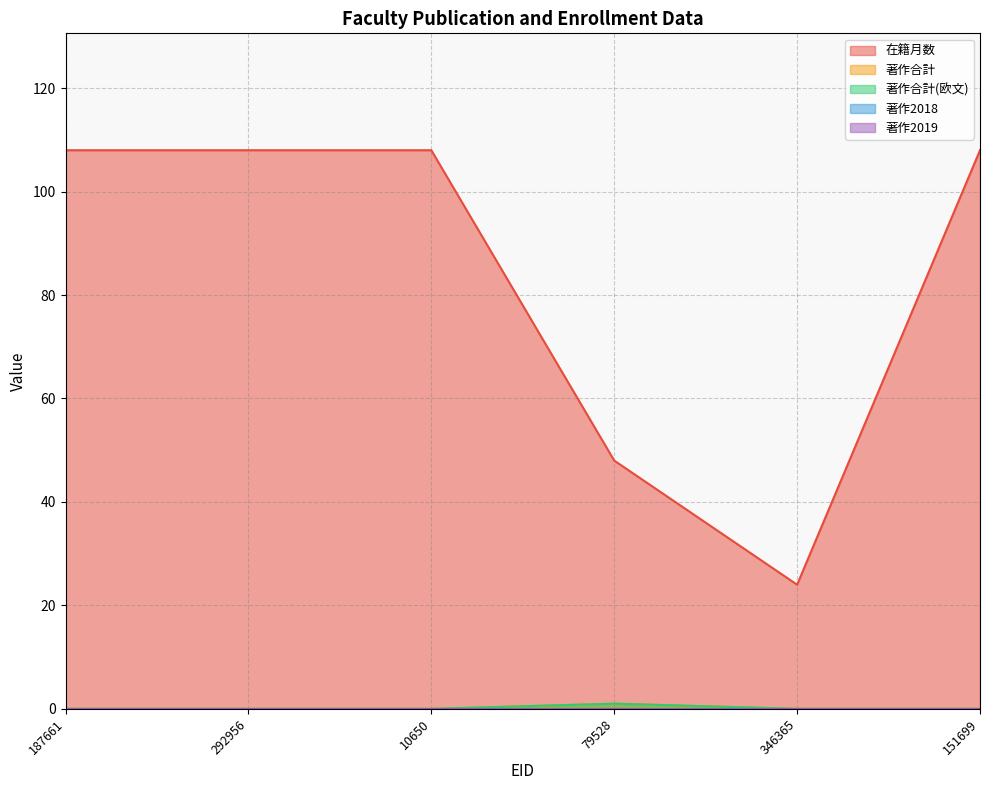

What position from the right is 346365?

2